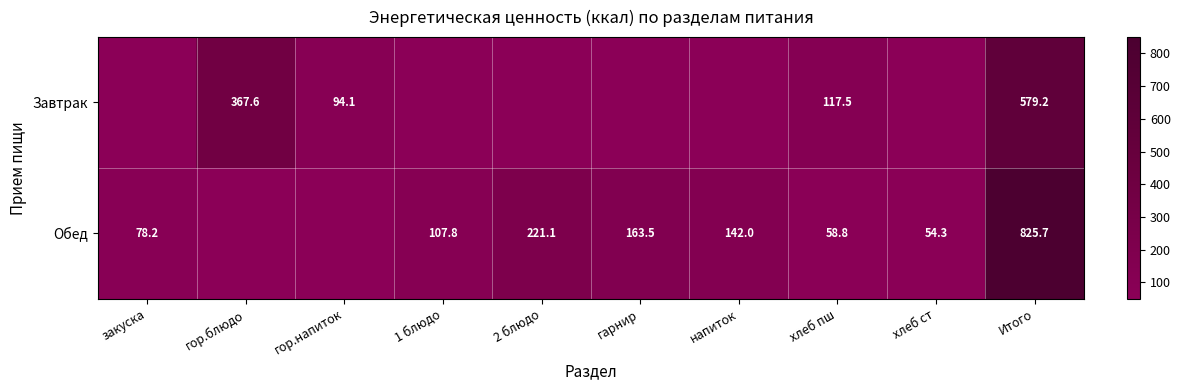

What is the lowest value of the Обед series?

54.3